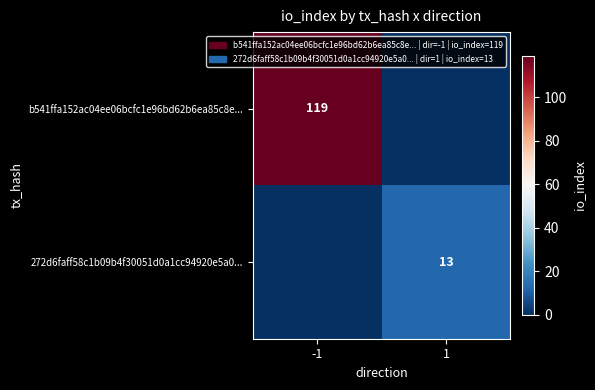

Count the number of categories in the chart.

2